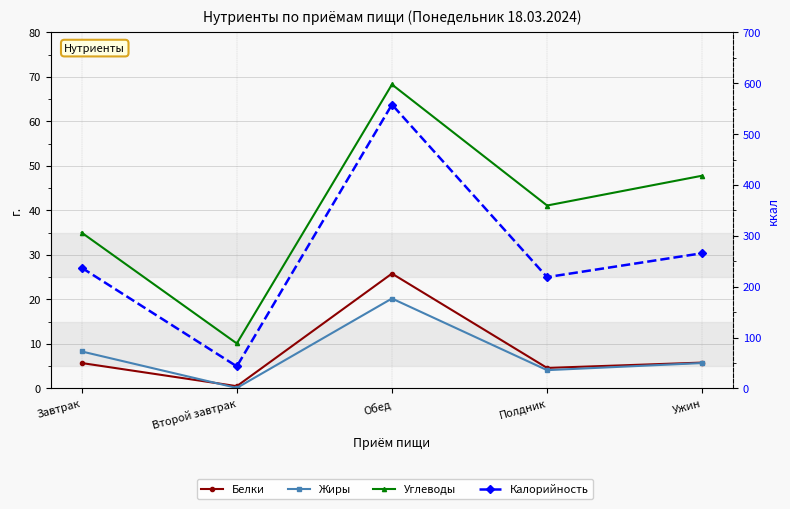

Is the value of Углеводы at Полдник greater than the value of Белки at Ужин?

Yes